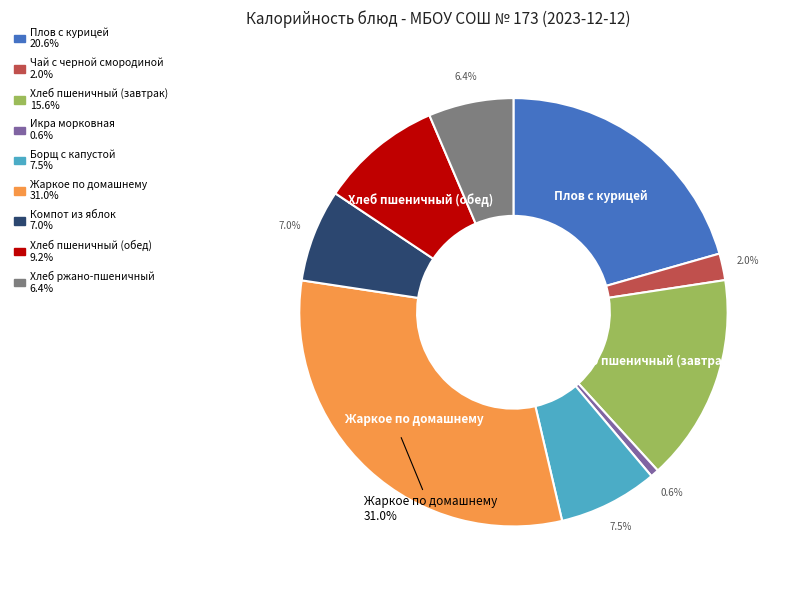

What portion of the pie excludes Жаркое по домашнему?

69.0%